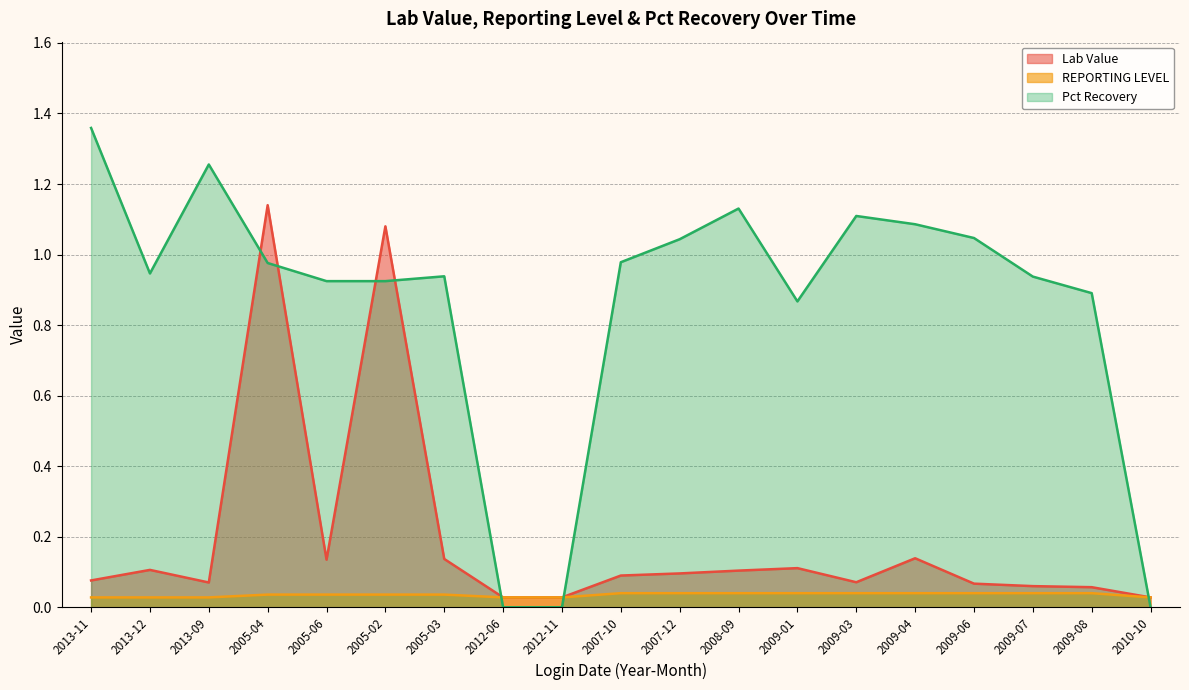

Is the value of Pct Recovery at 2009-08 greater than the value of REPORTING LEVEL at 2005-06?

Yes